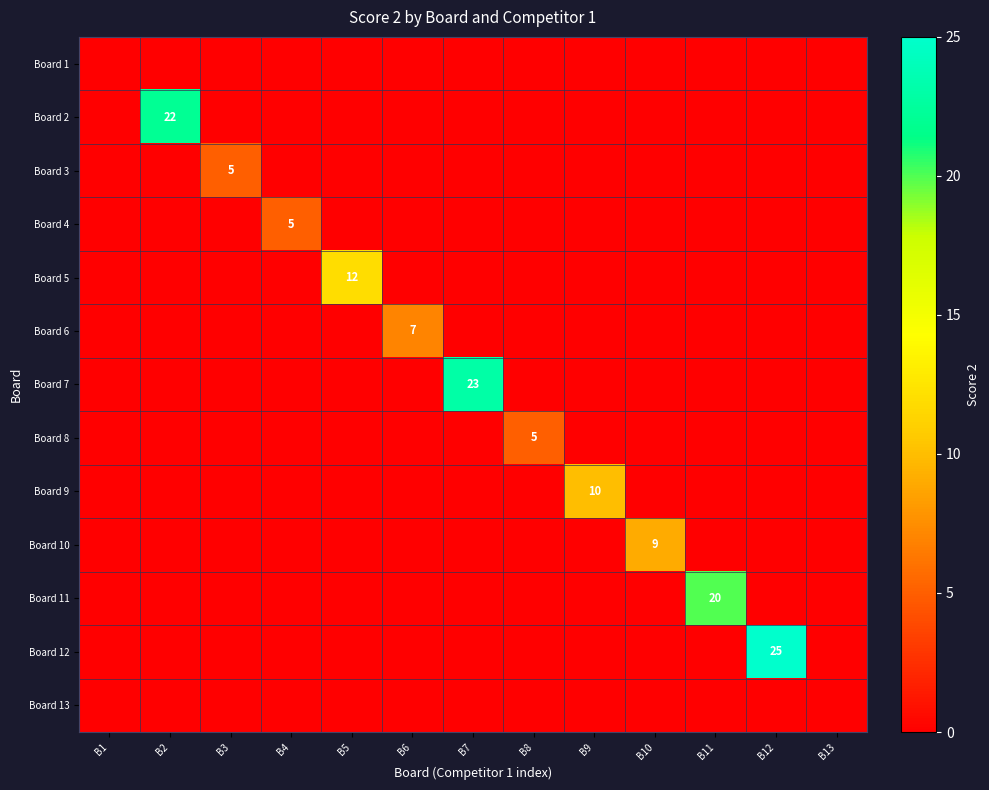

Is it true that Board 6 equals 13 at B6?

False